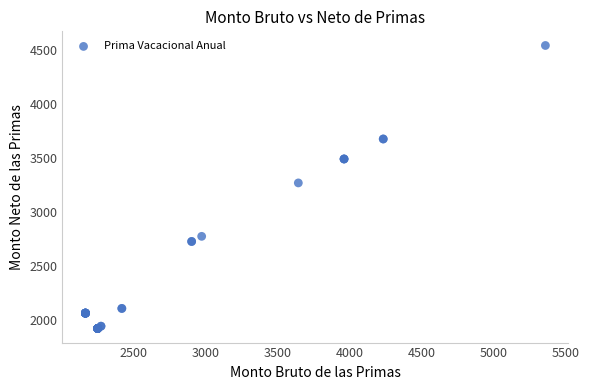

What Y value in the scatter plot is closest to 3232?

3270.4